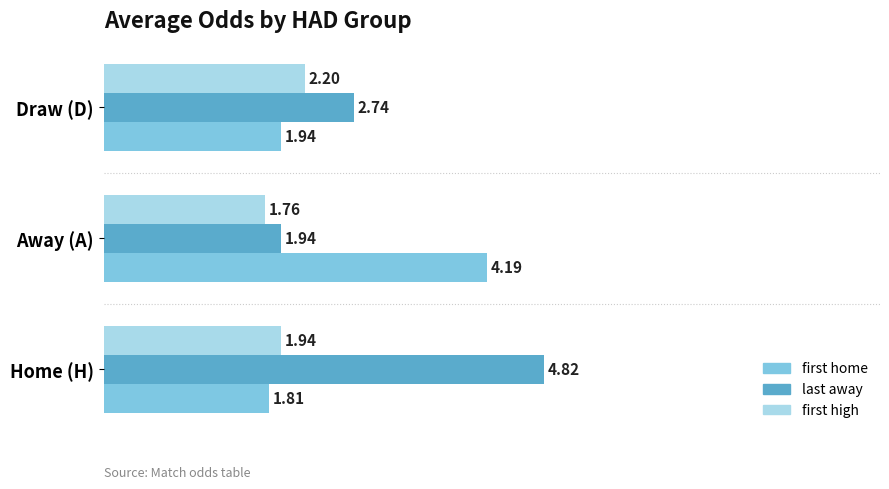

What is the average value of the last away series?

3.2